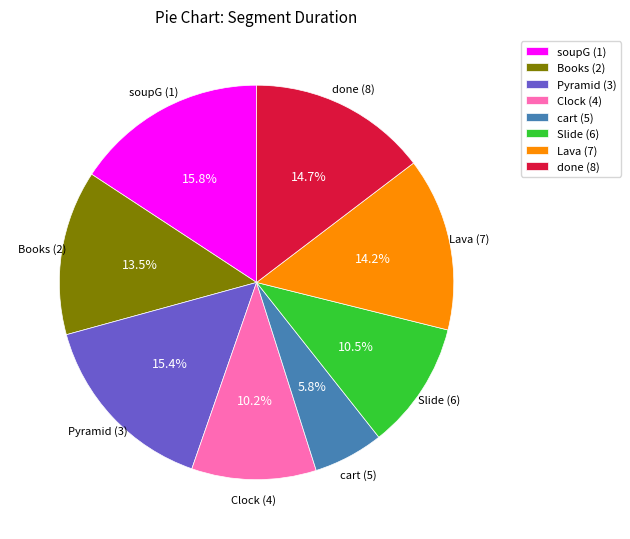

Which has a higher value, Pyramid (3) or Slide (6)?

Pyramid (3)